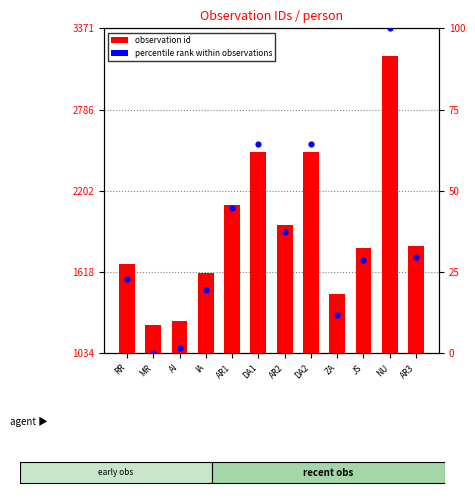

At how many categories does at least one series exceed 354?

12